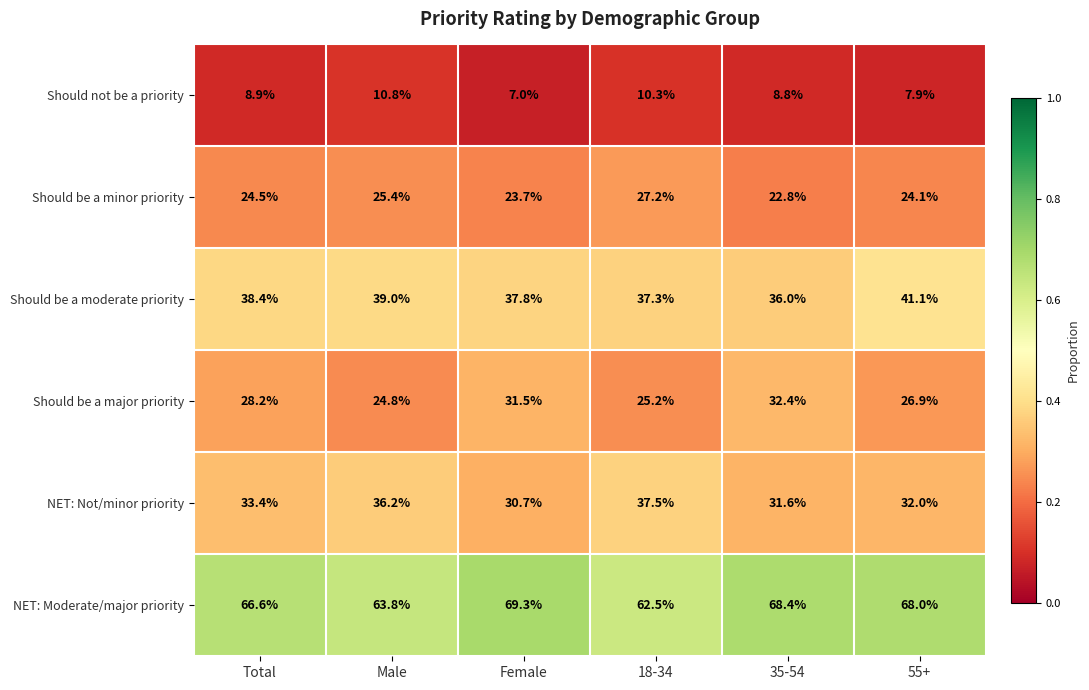

At Total, list the series in order from largest to smallest.

NET: Moderate/major priority, Should be a moderate priority, NET: Not/minor priority, Should be a major priority, Should be a minor priority, Should not be a priority